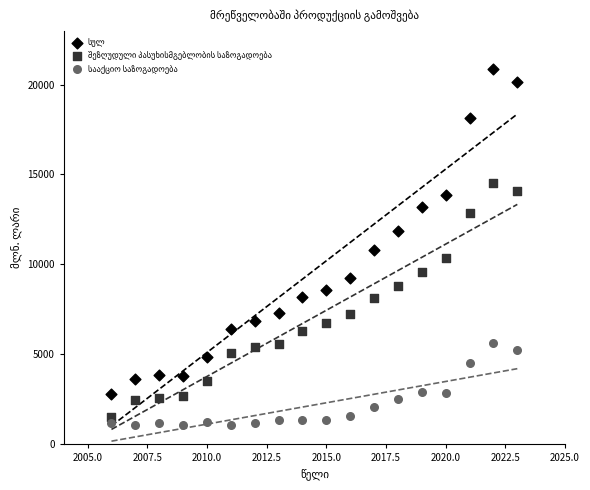

What is the X range (max minus min) for the scatter plot?

17.0